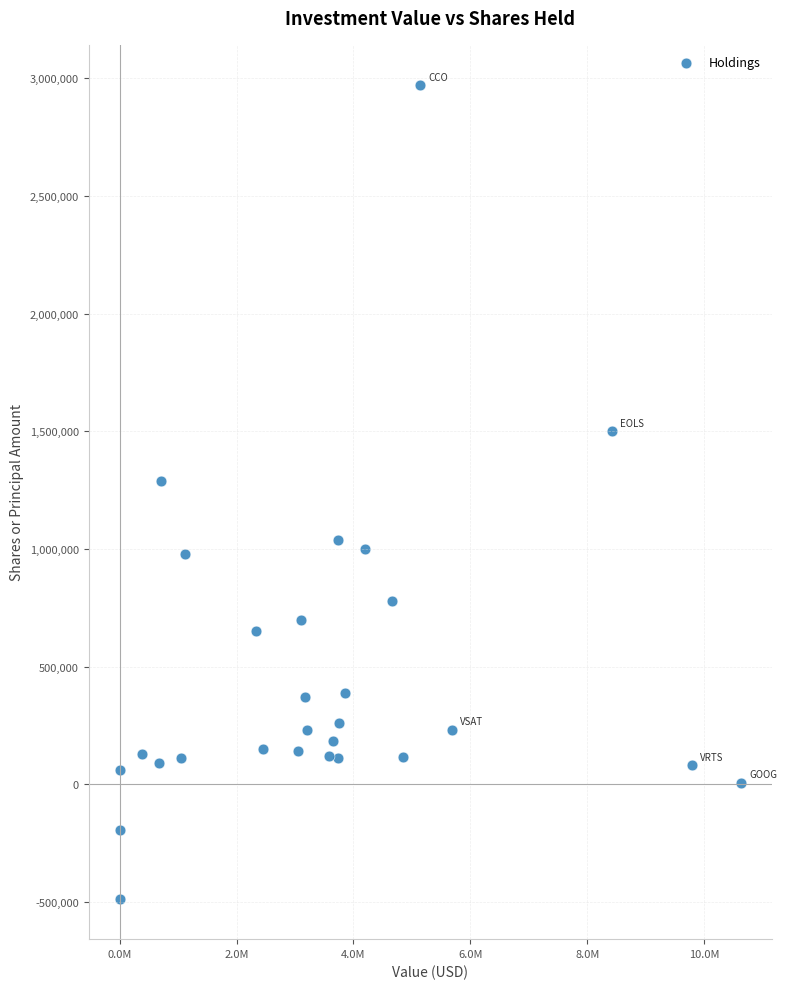

What is the range of X values (max minus min)?

10623613